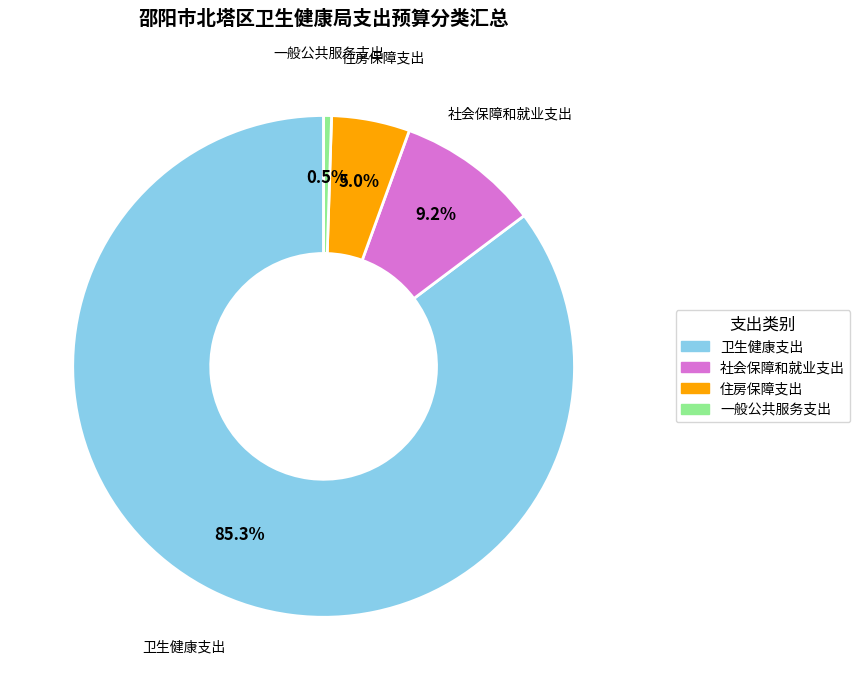

What portion of the pie excludes 社会保障和就业支出?

90.8%